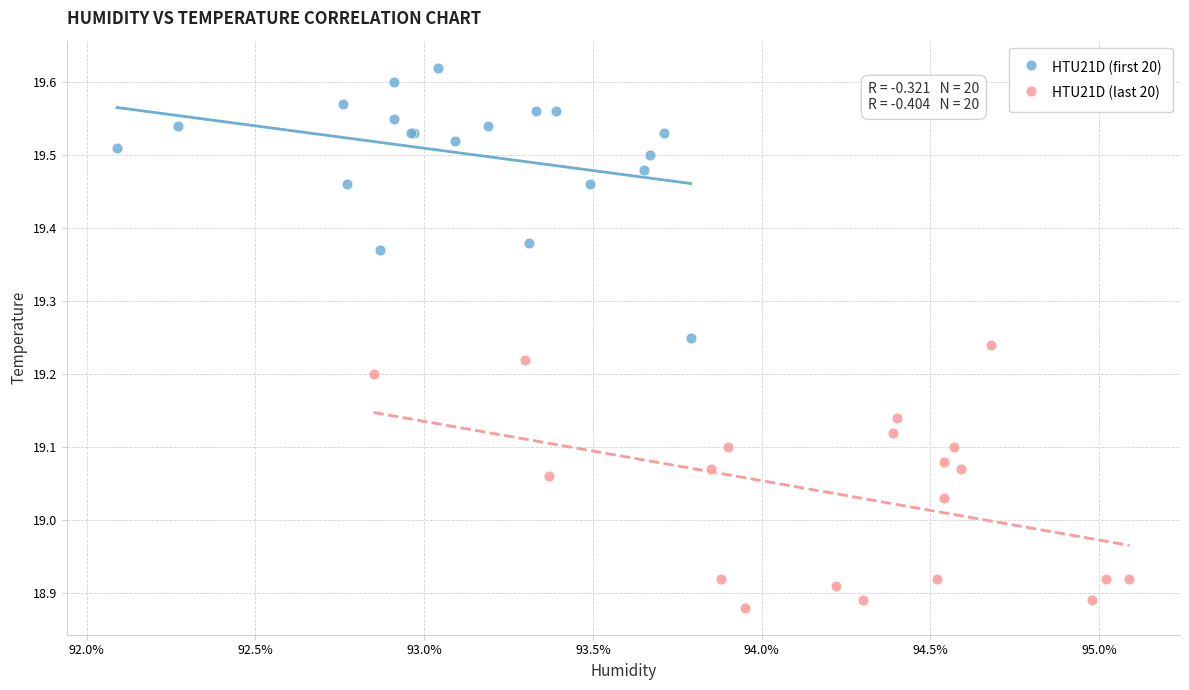

Which series contains the lowest Y value?

HTU21D (last 20)